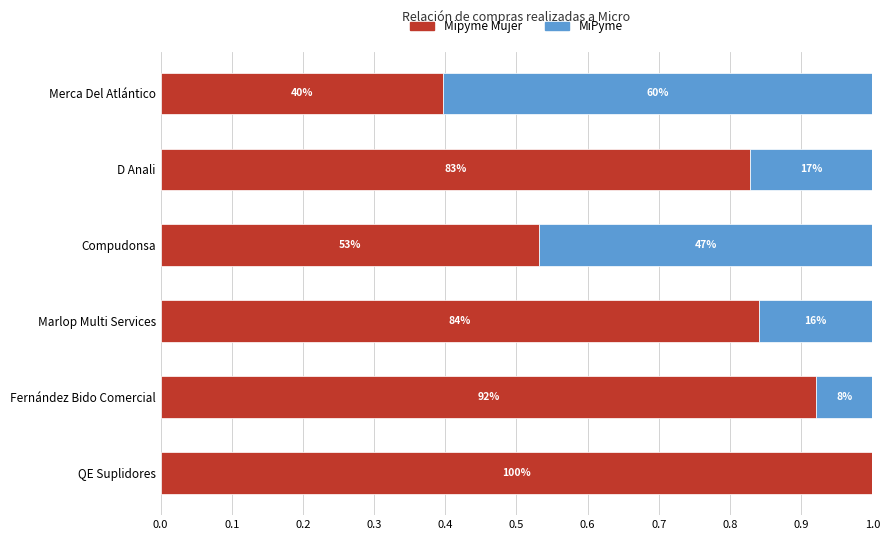

What is the value of the Mipyme Mujer bar at the 6th from the left?

1.0